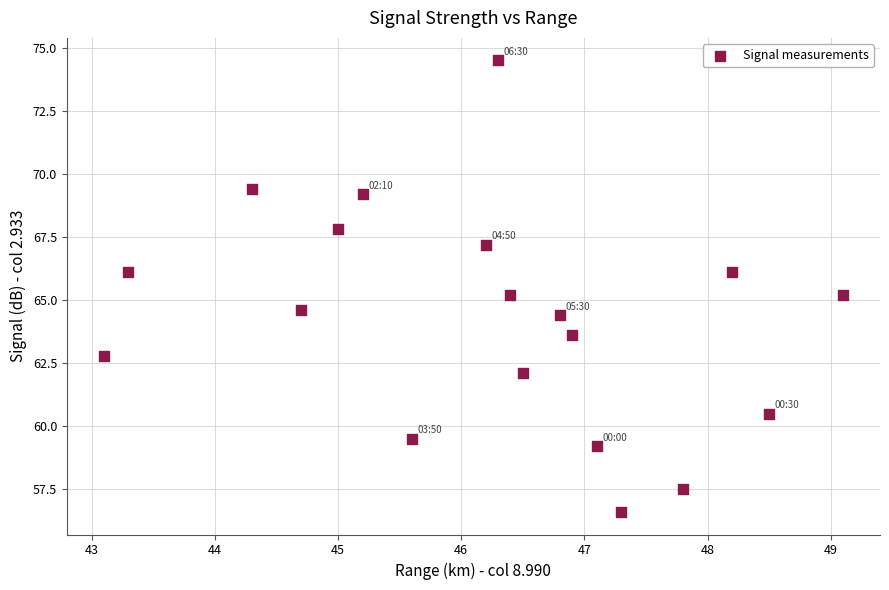

What is the range of X values (max minus min)?

6.0